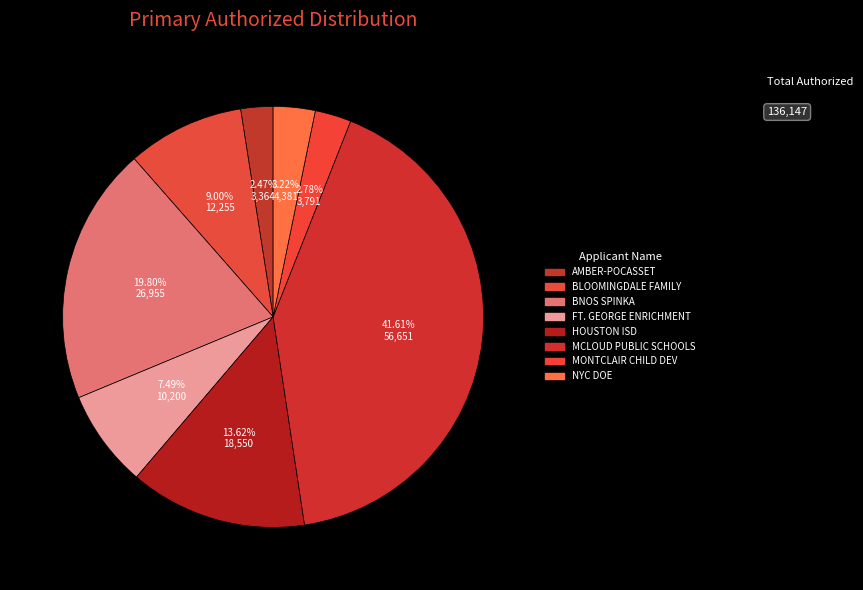

How many segments does this pie chart have?

8